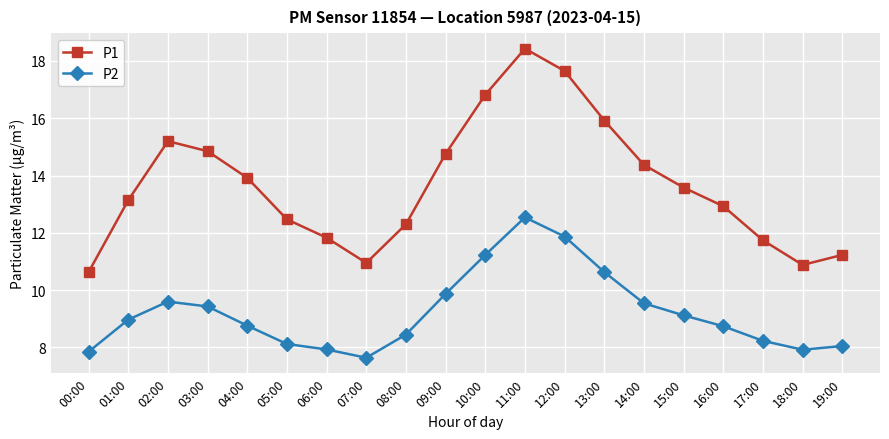

List the series in order of their overall mean, highest first.

P1, P2